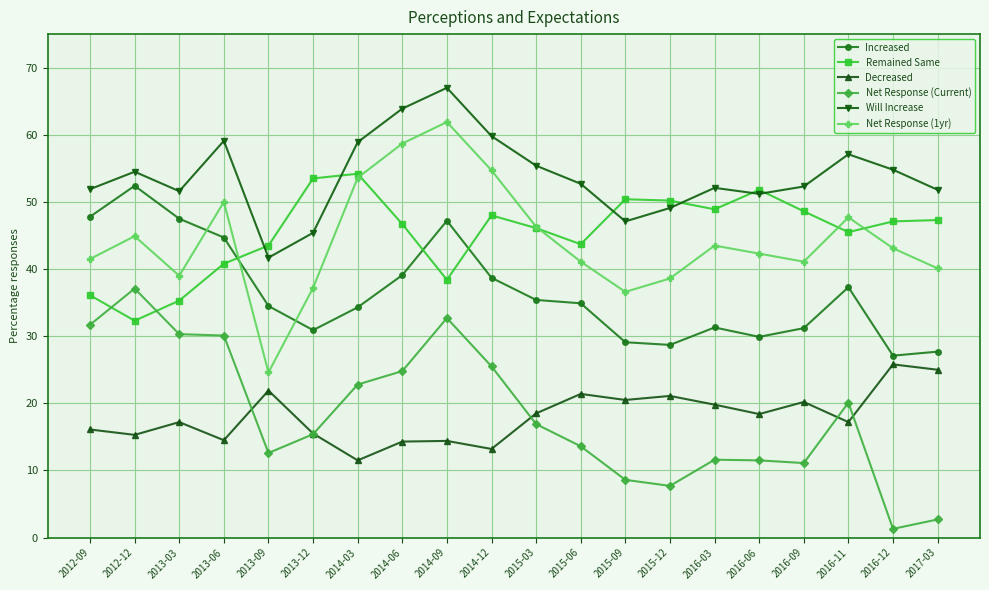

What is the difference between the second highest and minimum values in the Decreased series?

13.5